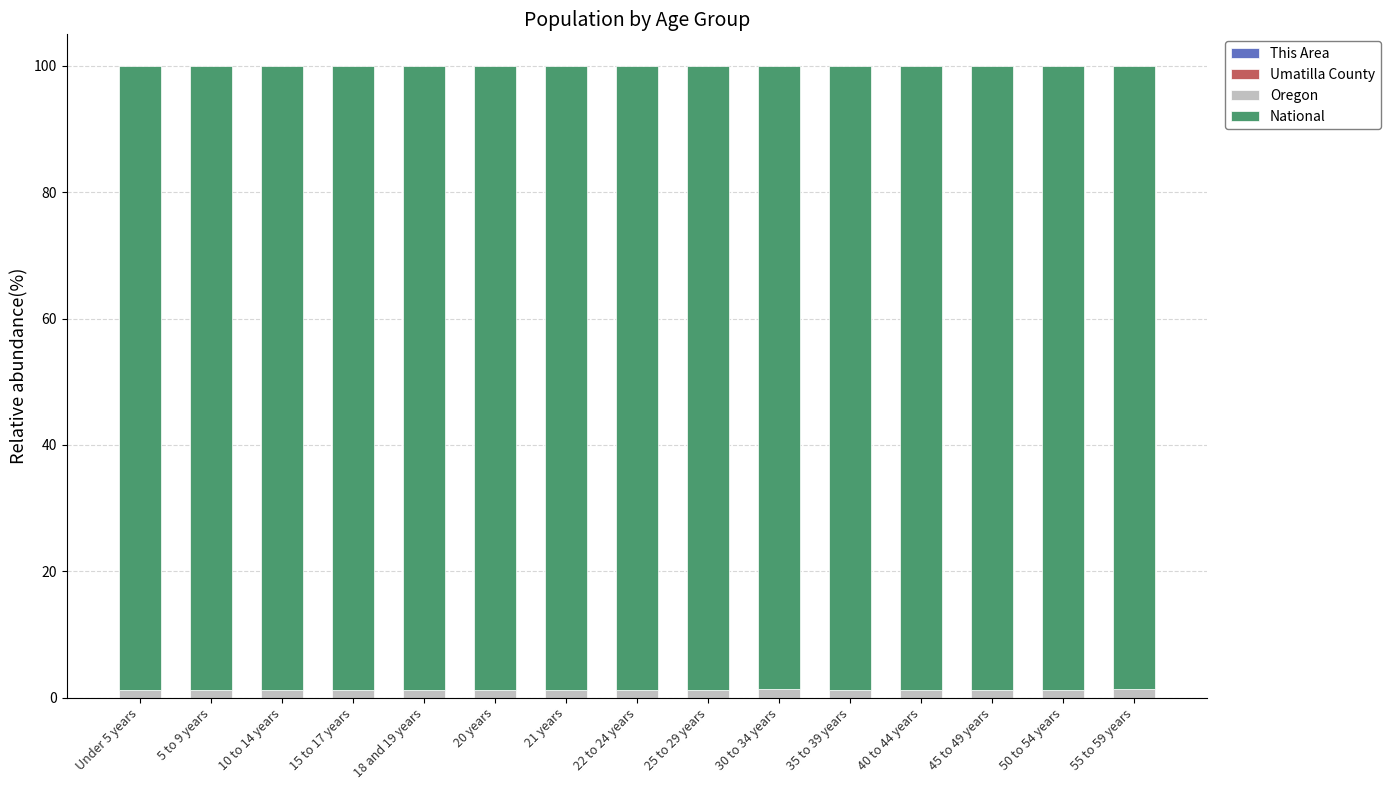

Are the bars grouped side by side (vs. stacked)?

No